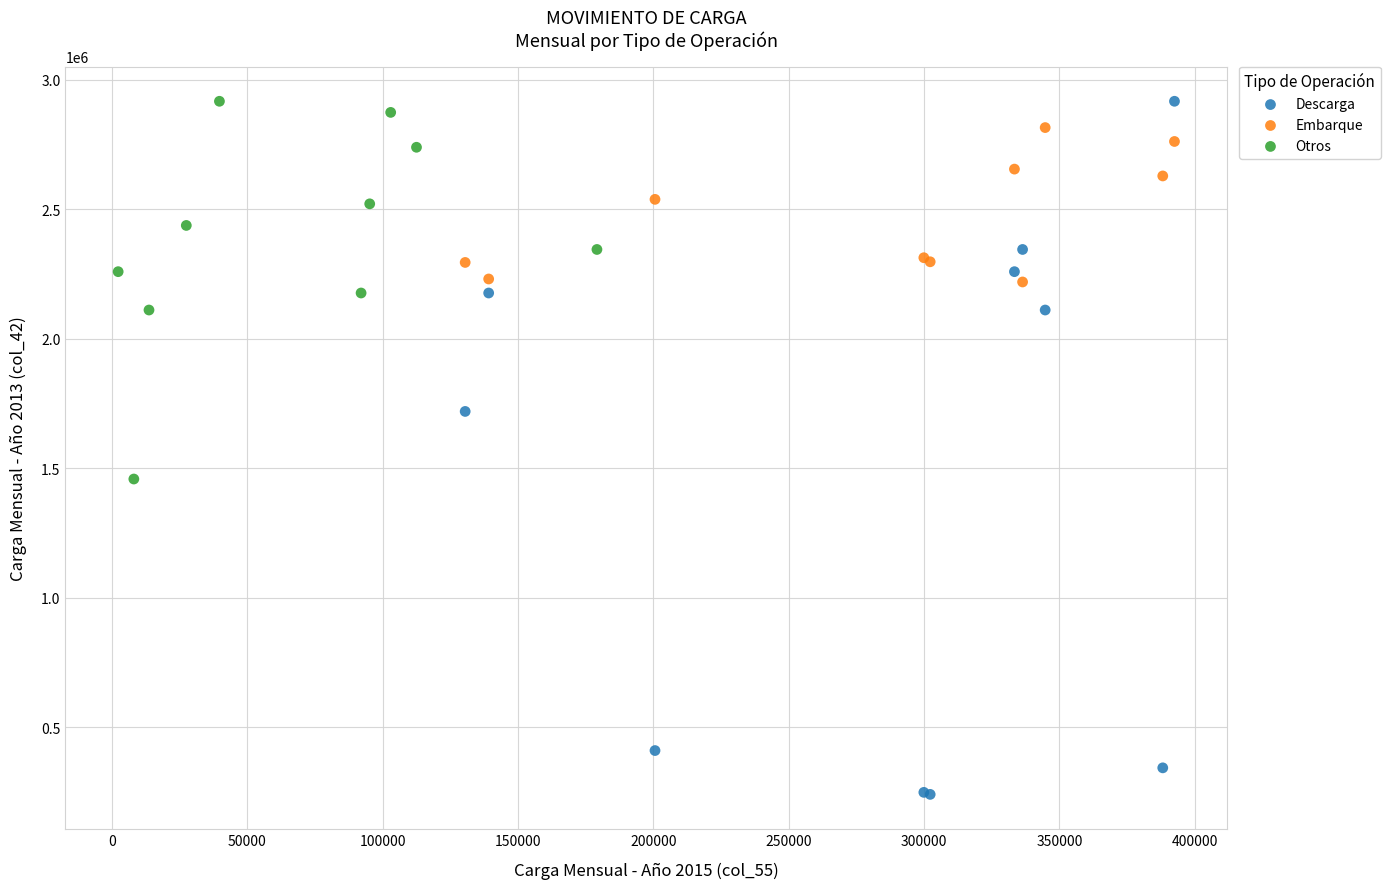

Which series contains the lowest Y value?

Descarga